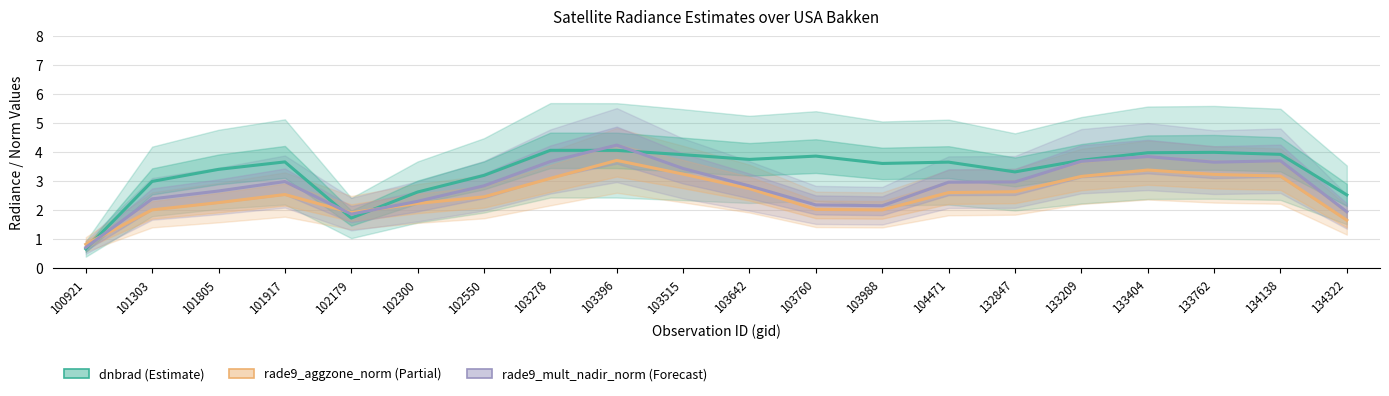

Where does the rade9_aggzone_norm series first go above 2?

101303